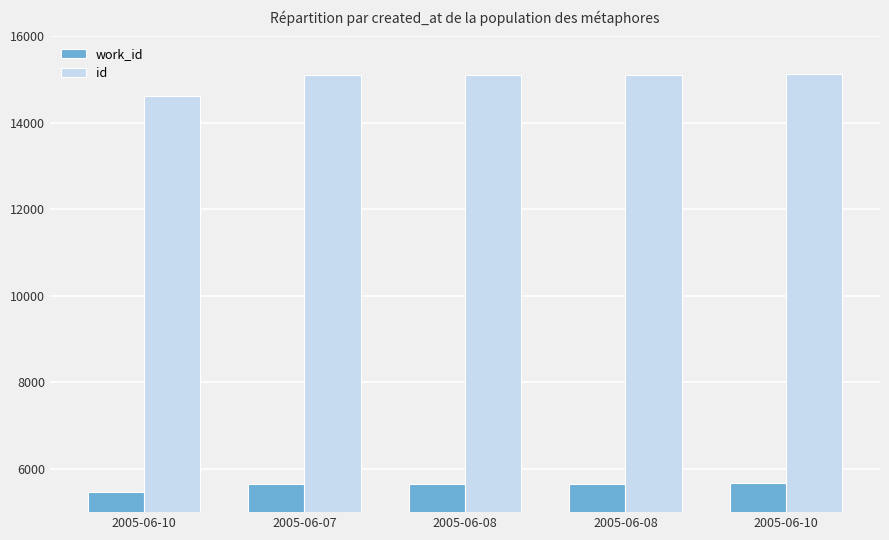

How many data points in id are less than 15105?

2